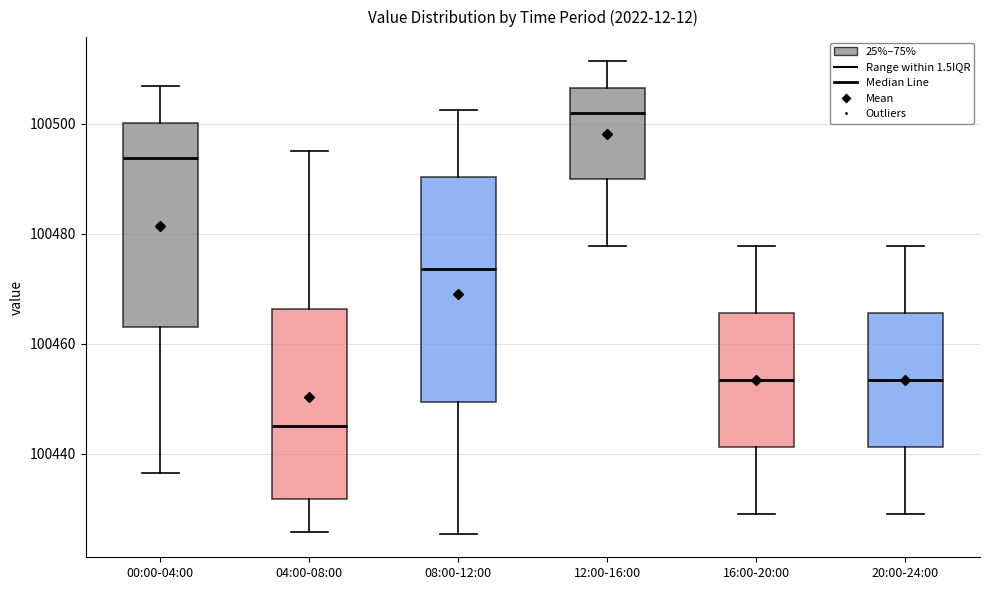

Comparing the boxes themselves (not the whiskers), which one is the tallest?

08:00-12:00